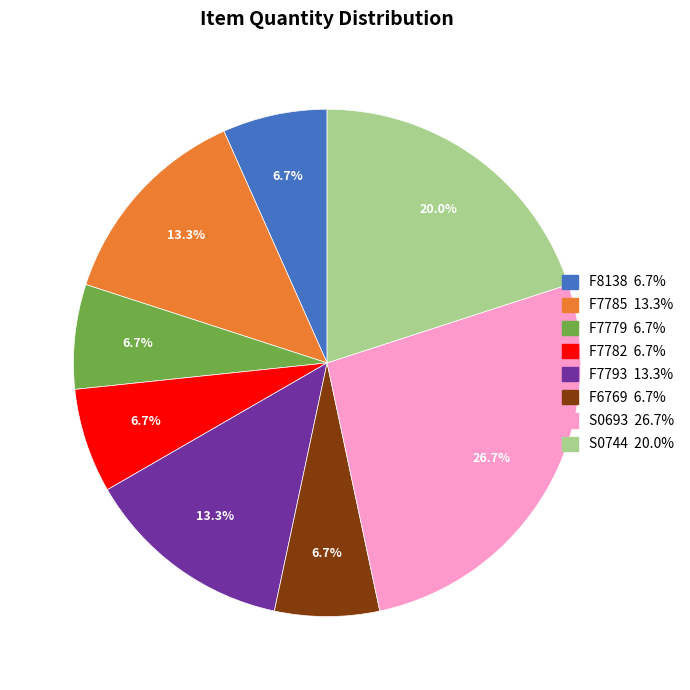

To the nearest percent, what portion does S0693 represent?

27%